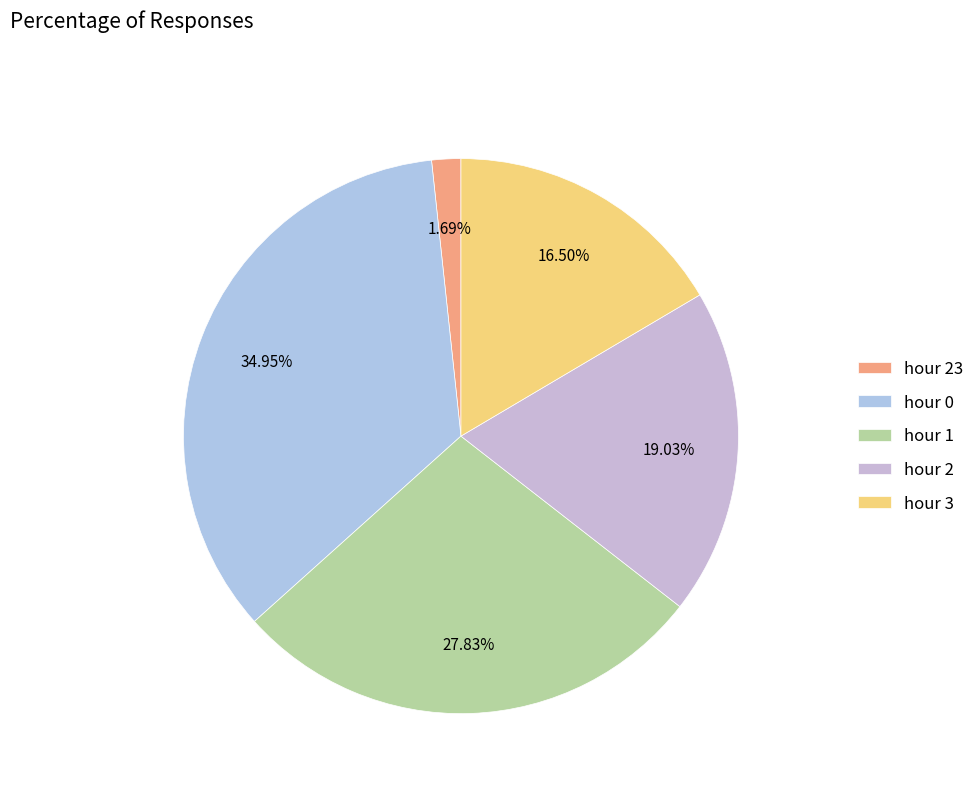

Which has a higher value, hour 2 or hour 0?

hour 0